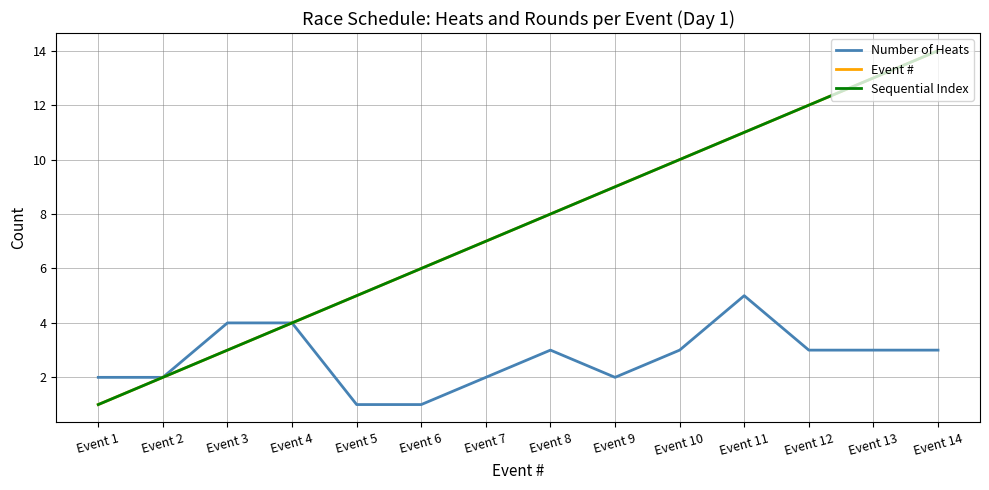

At which label does Sequential Index first exceed 8?

Event 9